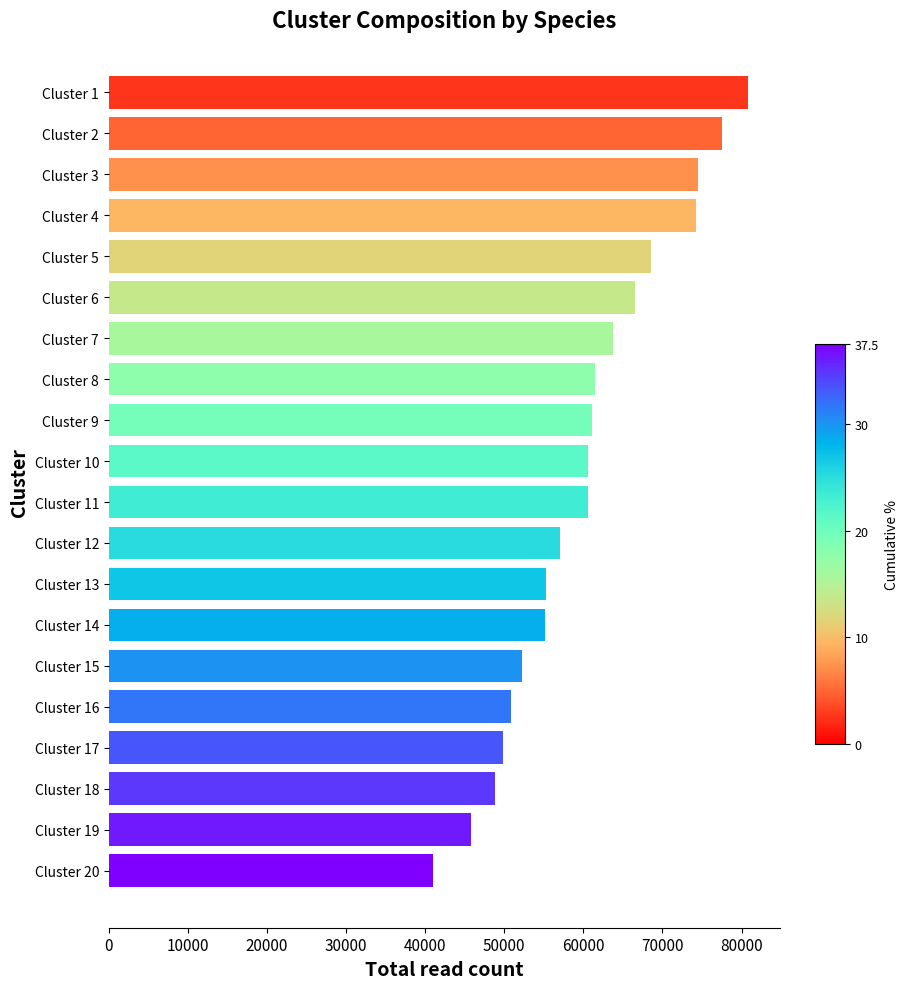

Is it true that the value at Cluster 7 is 63695?

True